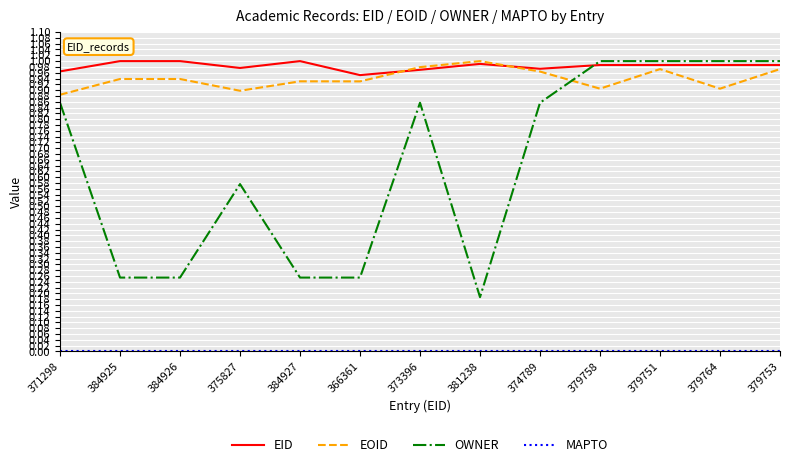

After their last crossing, which series has the higher values: EID or EOID?

EID